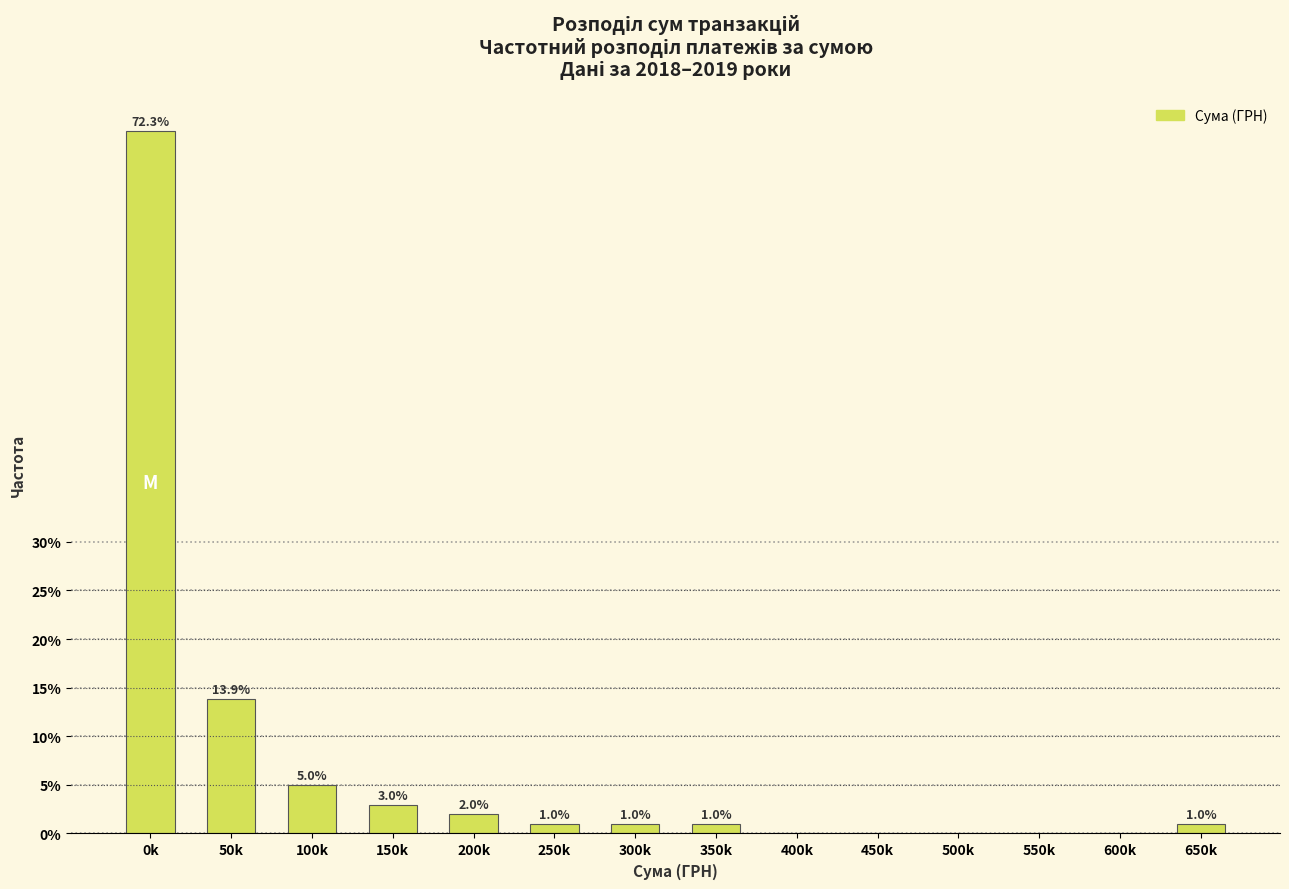

Reading left to right, extract all data points from this chart.

0k=72.3	50k=13.9	100k=5.0	150k=3.0	200k=2.0	250k=1.0	300k=1.0	350k=1.0	400k=0.0	450k=0.0	500k=0.0	550k=0.0	600k=0.0	650k=1.0